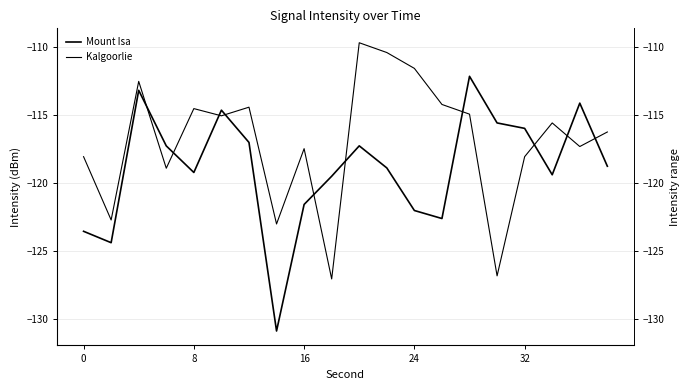

How many lines are shown in the chart?

2